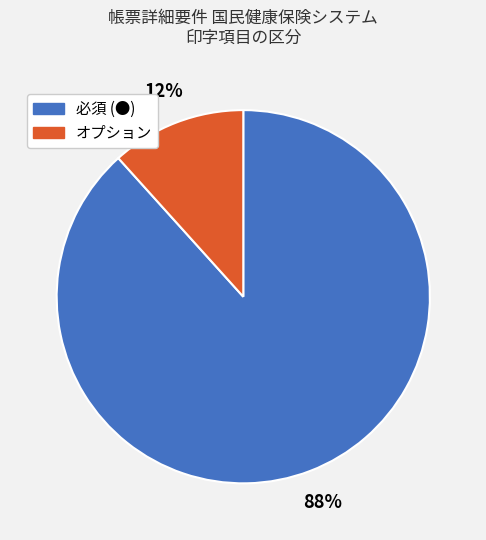

Between オプション and 必須 (●), which is larger?

必須 (●)